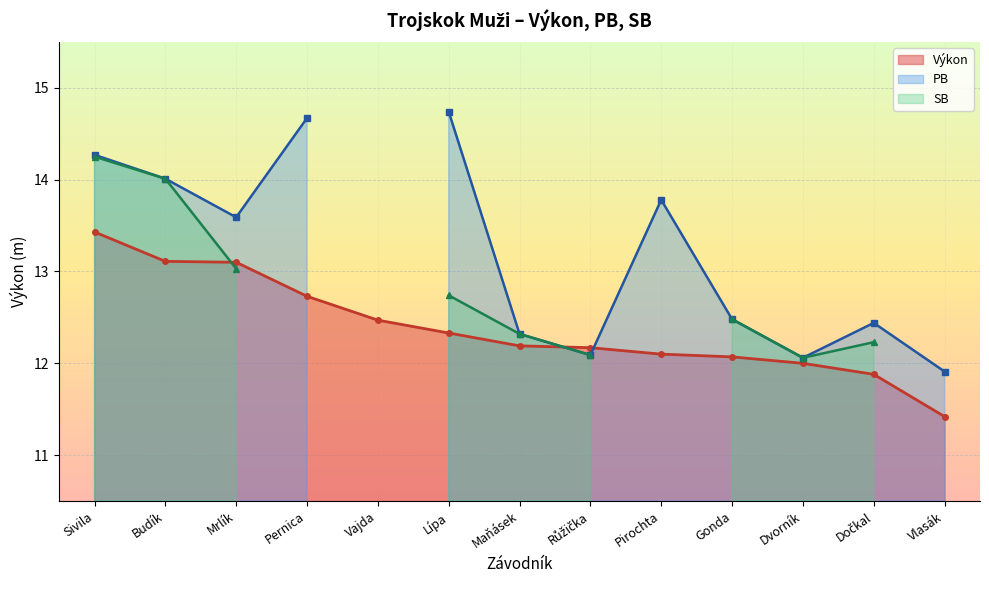

What is the value of the SB point at the 1st from the left?

14.2